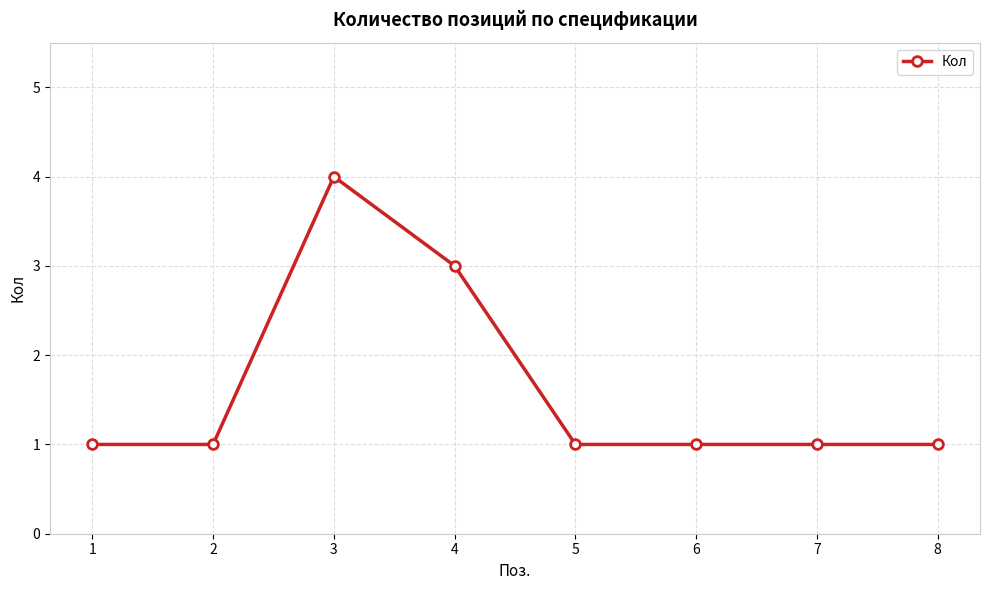

The value at 4 is 3. True or false?

True